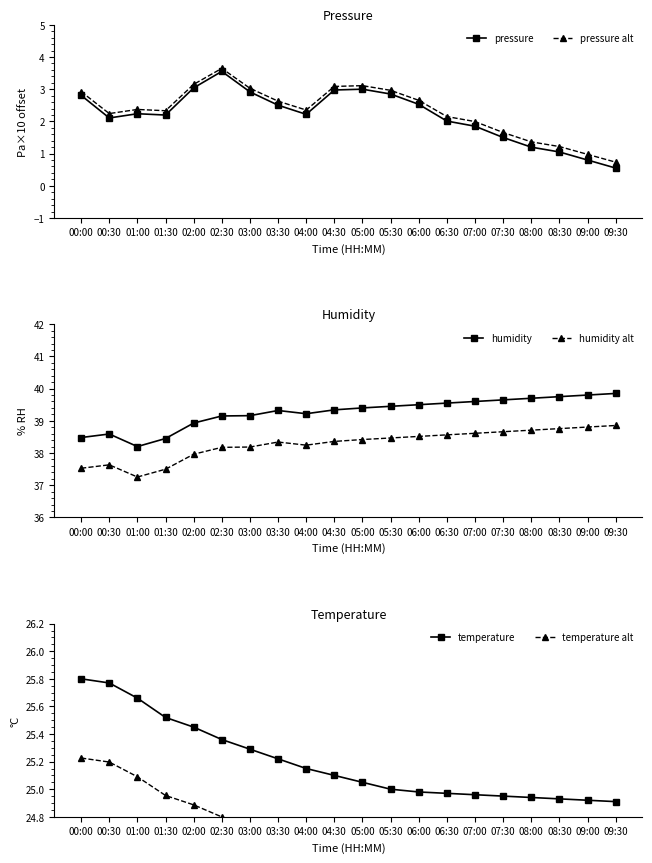

The humidity alt series shows 10.4 at 01:30. True or false?

False